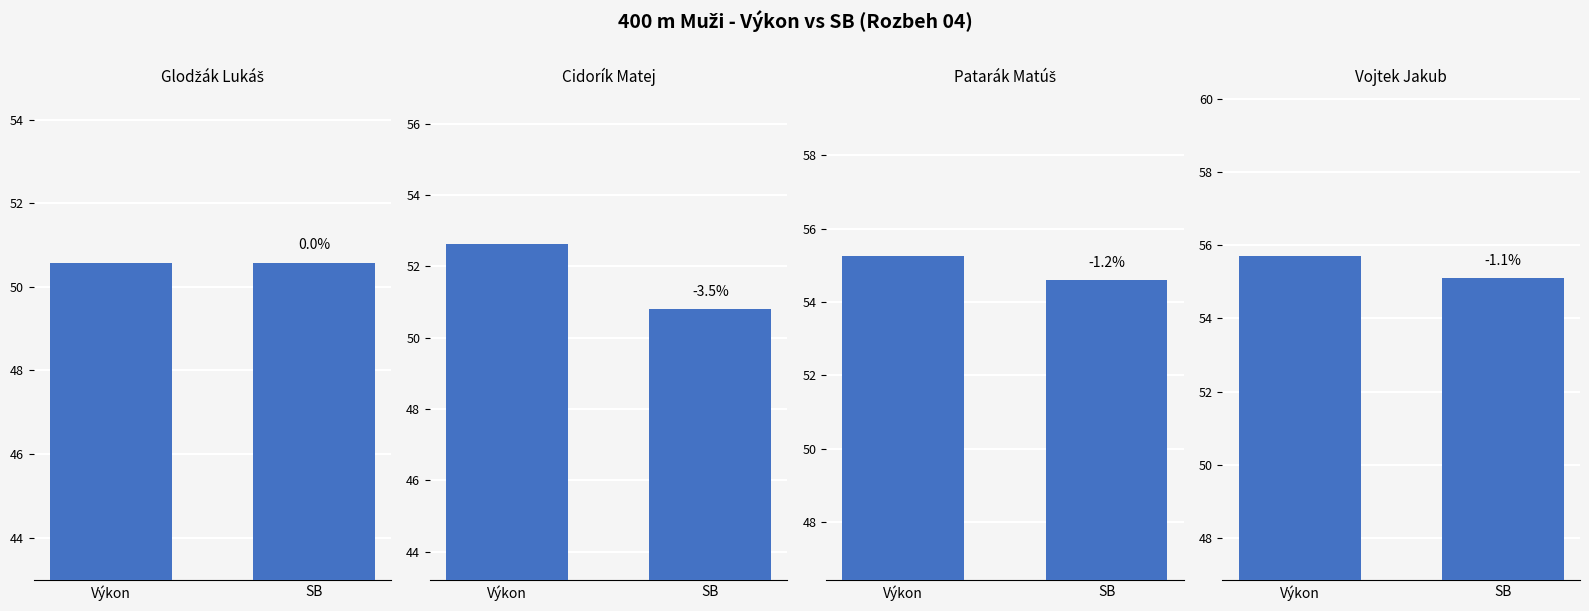

What position from the right is Výkon?

2